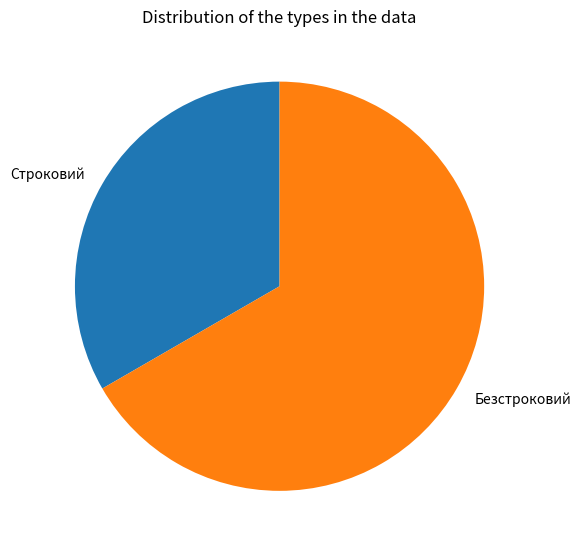

What is the largest slice in the pie chart?

Безстроковий